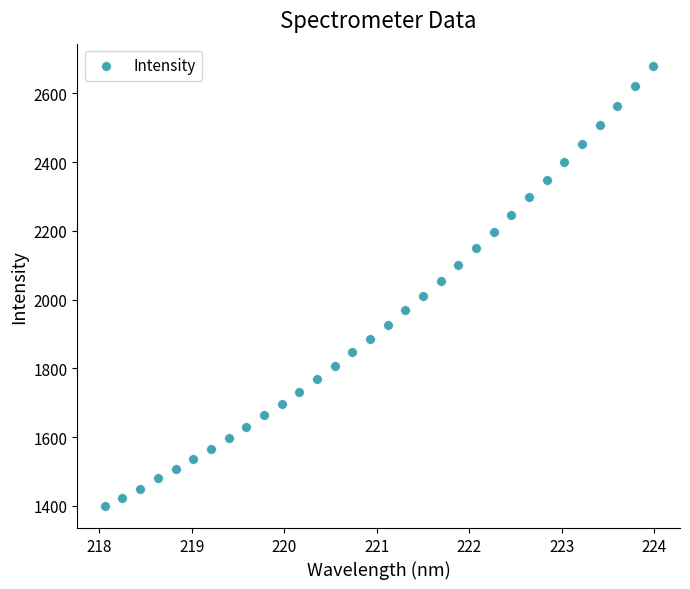

What is the range of X values (max minus min)?

5.9